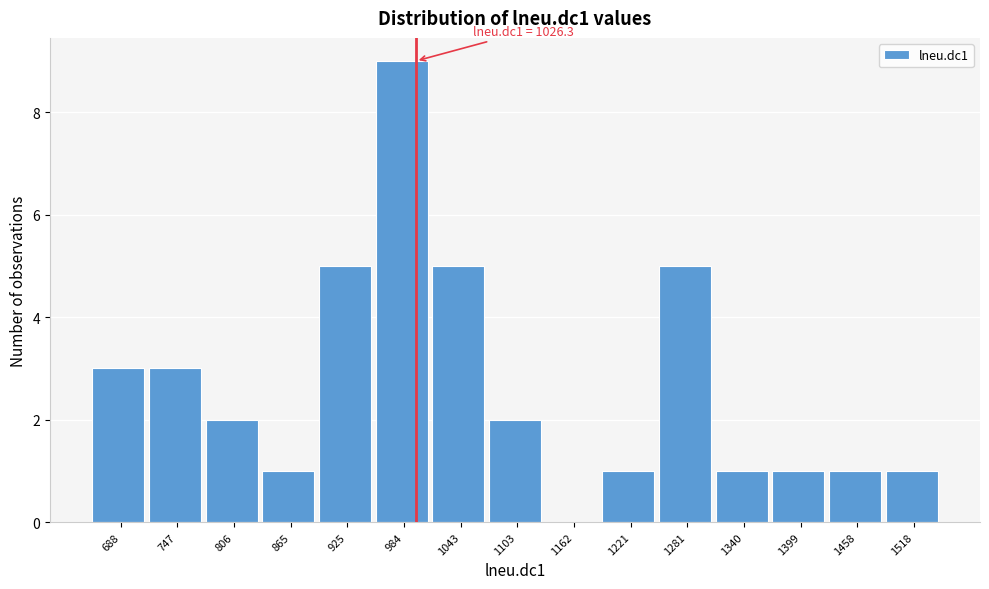

Reading right to left, what are all the values shown in this chart?

1518=1	1458=1	1399=1	1340=1	1281=5	1221=1	1162=0	1103=2	1043=5	984=9	925=5	865=1	806=2	747=3	688=3